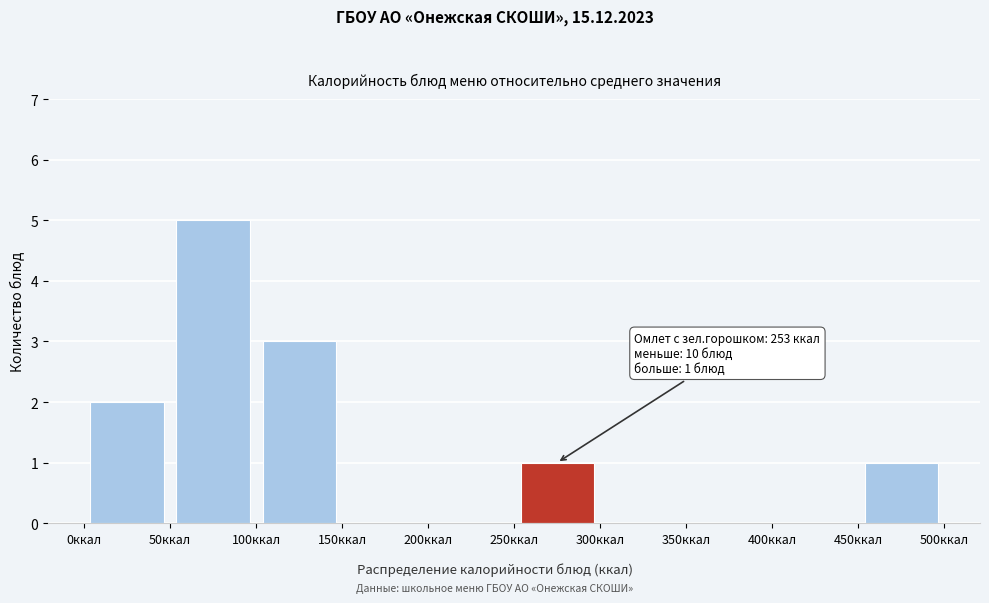

Over which range of the x-axis is the bar tallest?

50 to 100